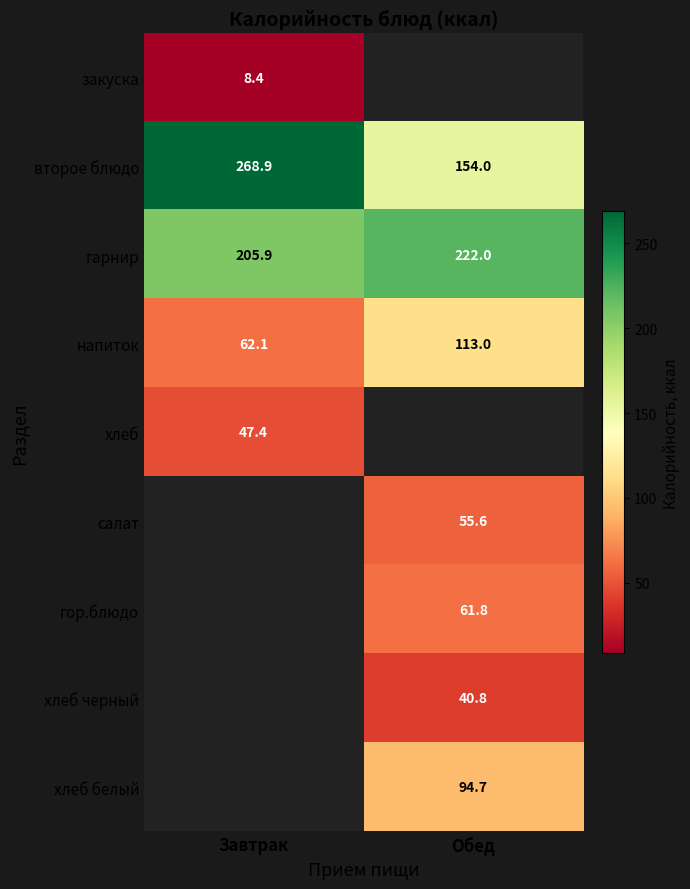

What is the approximate value of второе блюдо at Завтрак?

268.9